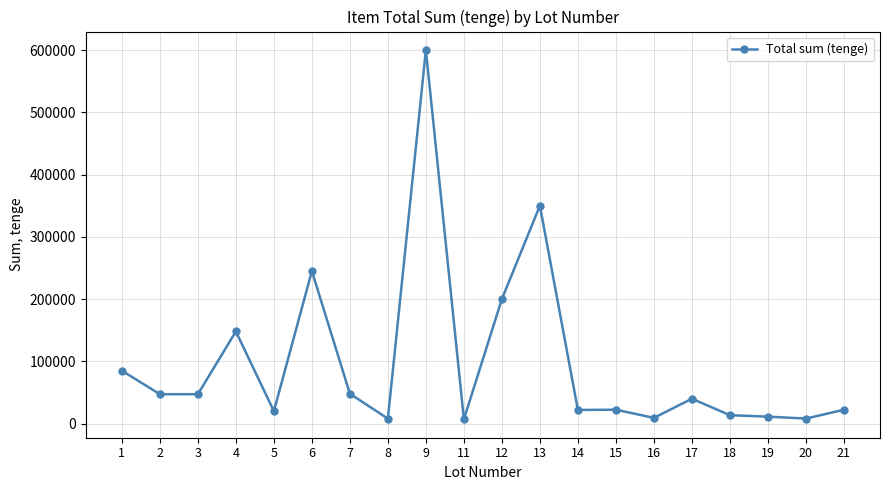

What is the change in value from 11 to 14?

+14956